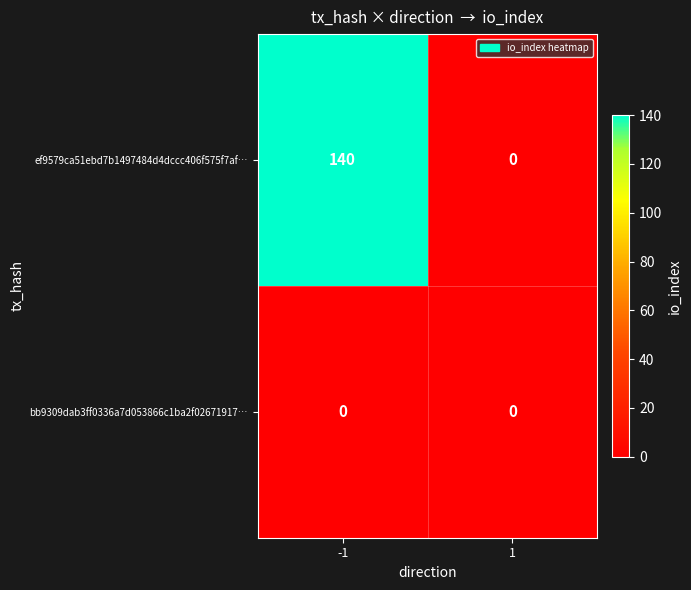

Rank the series by their average value, from highest to lowest.

ef9579ca51ebd7b1497484d4dccc406f575f7af…, bb9309dab3ff0336a7d053866c1ba2f02671917…